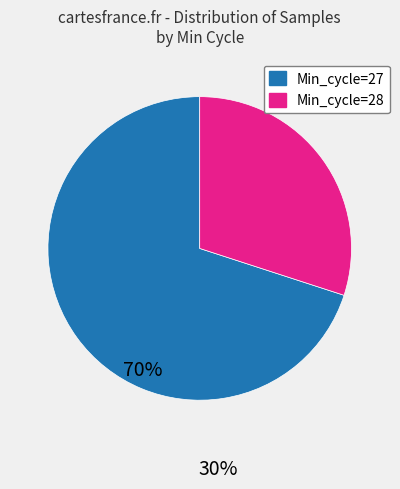

True or false: Min_cycle=27 accounts for 81% of the total.

False